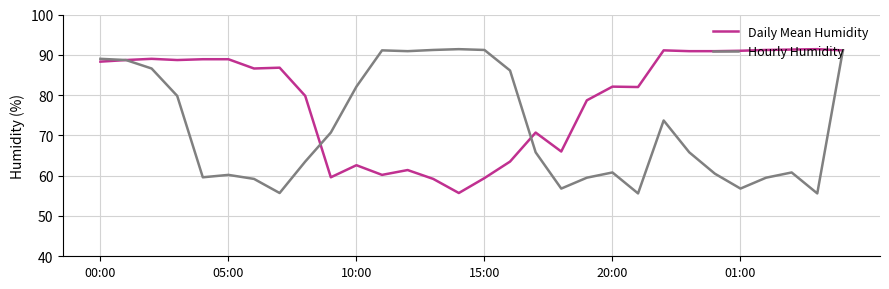

In Hourly Humidity, how many points are higher than both neighbors (excluding endpoints)?

6